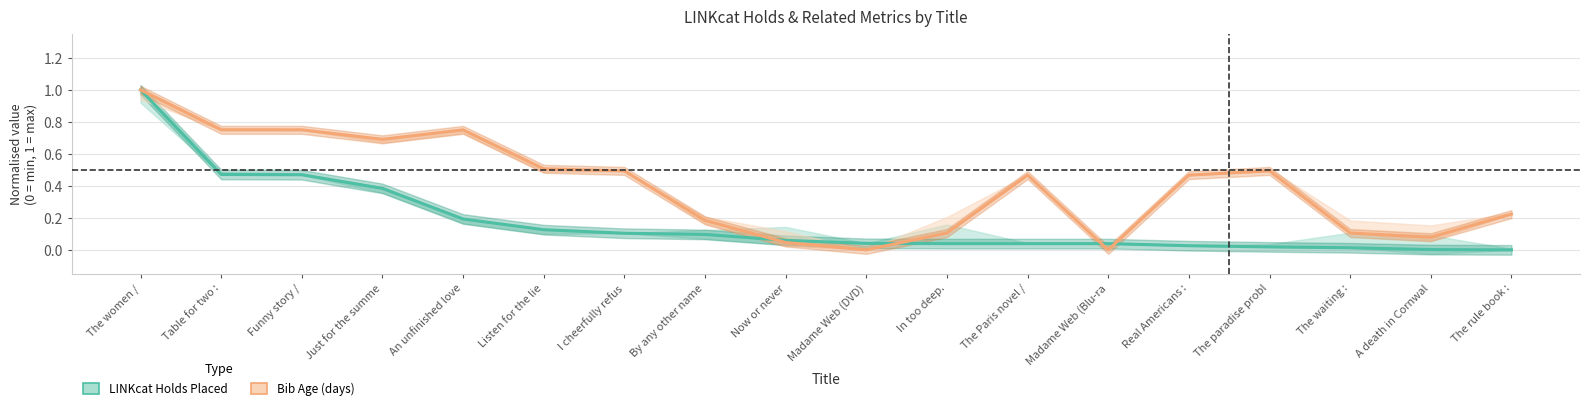

What is the label of the 8th point from the left?

By any other name